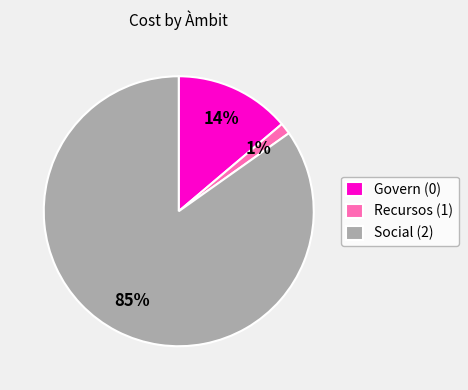

Is there any slice that represents more than half of the pie?

Yes